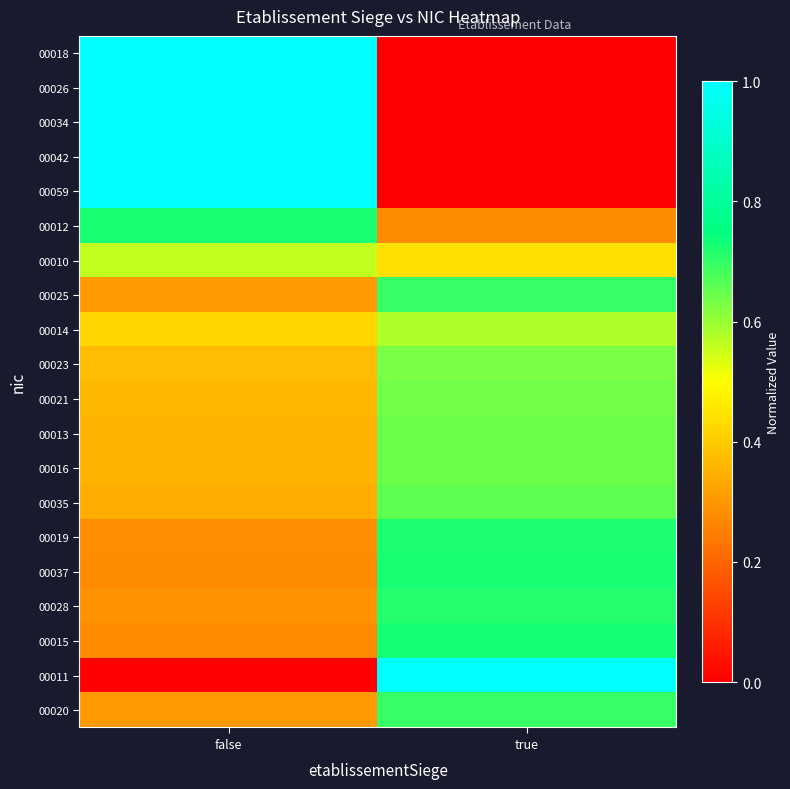

What is the spread (max minus min) of values at false?

1.0